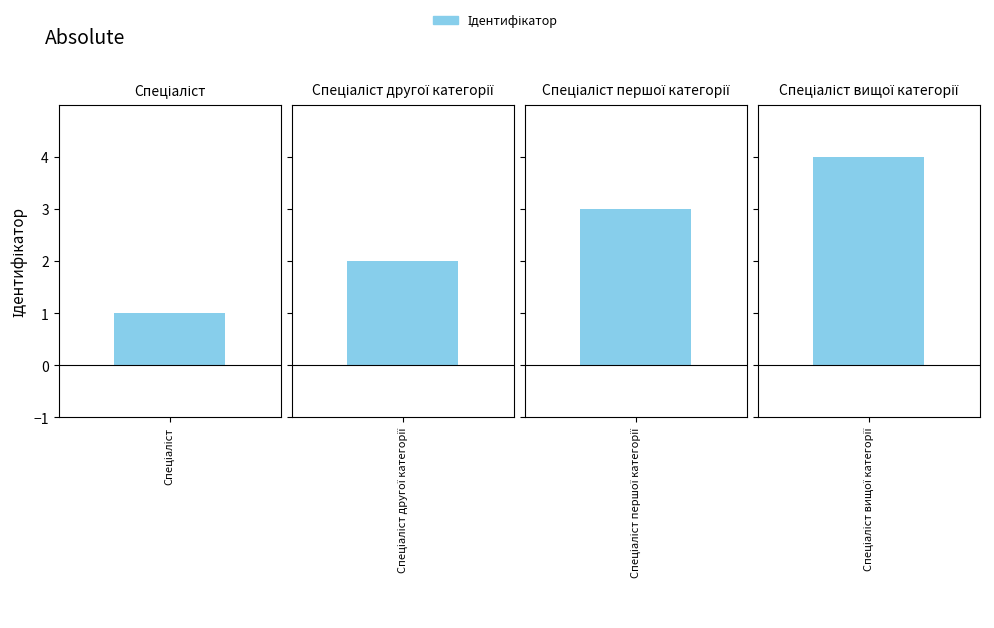

True or false: the data shows 7 at Спеціаліст вищої категорії.

False